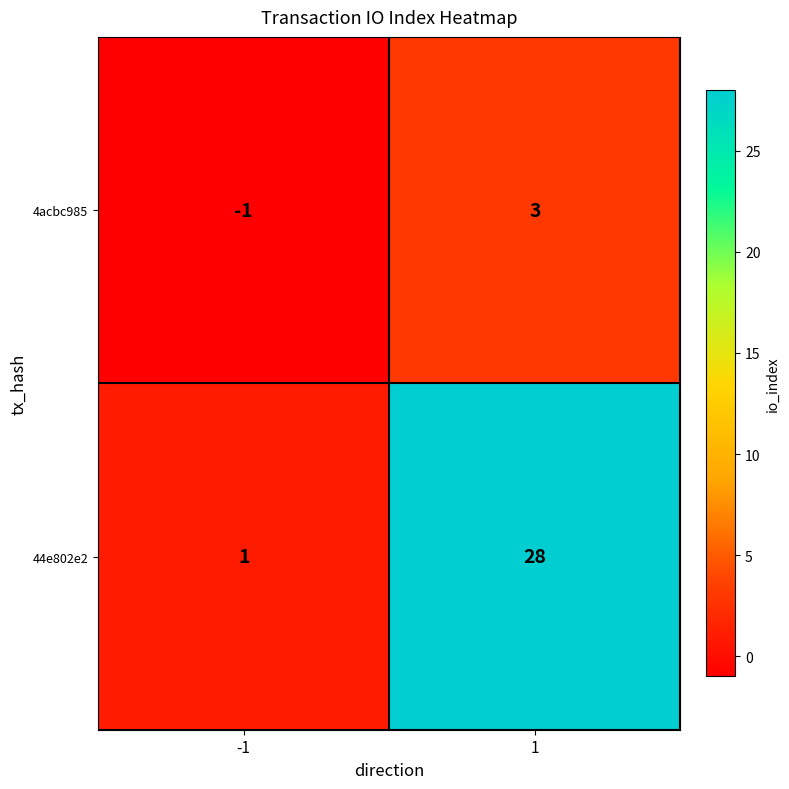

Between -1 and 1, which series saw the biggest shift?

44e802e2